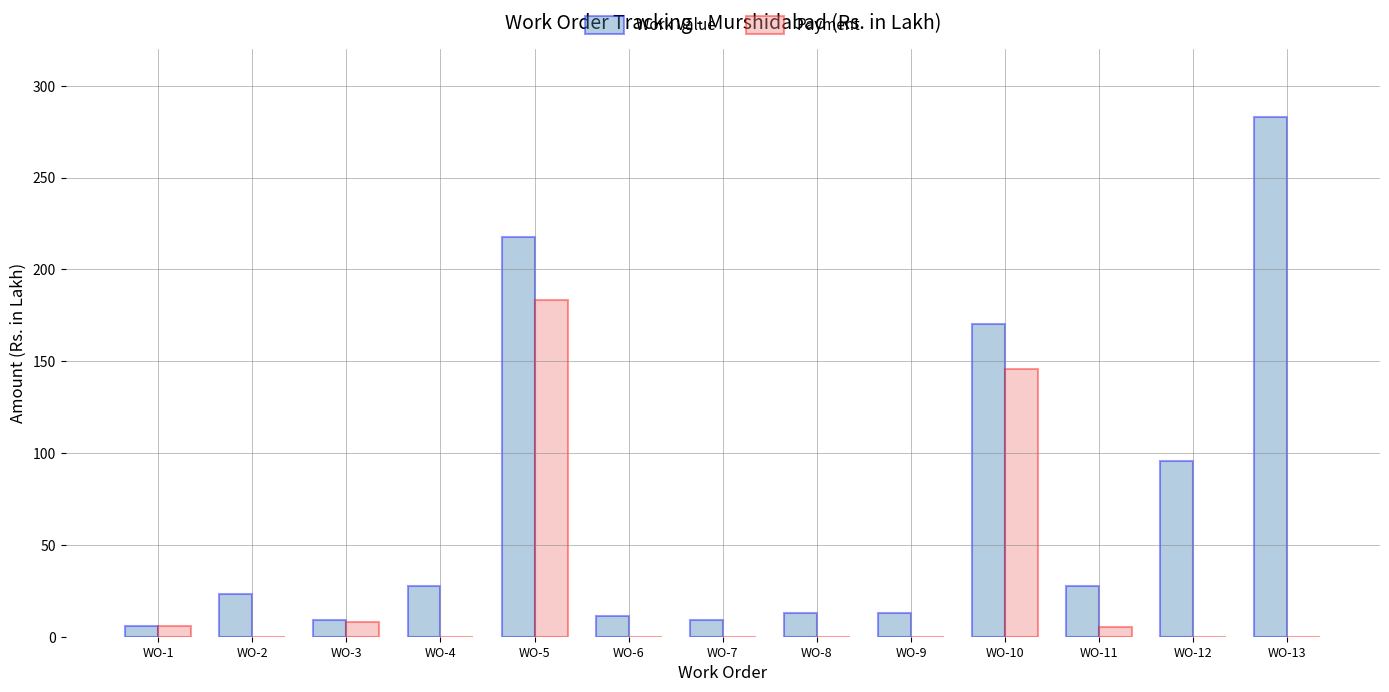

What is the average value of the Payment series?

26.7